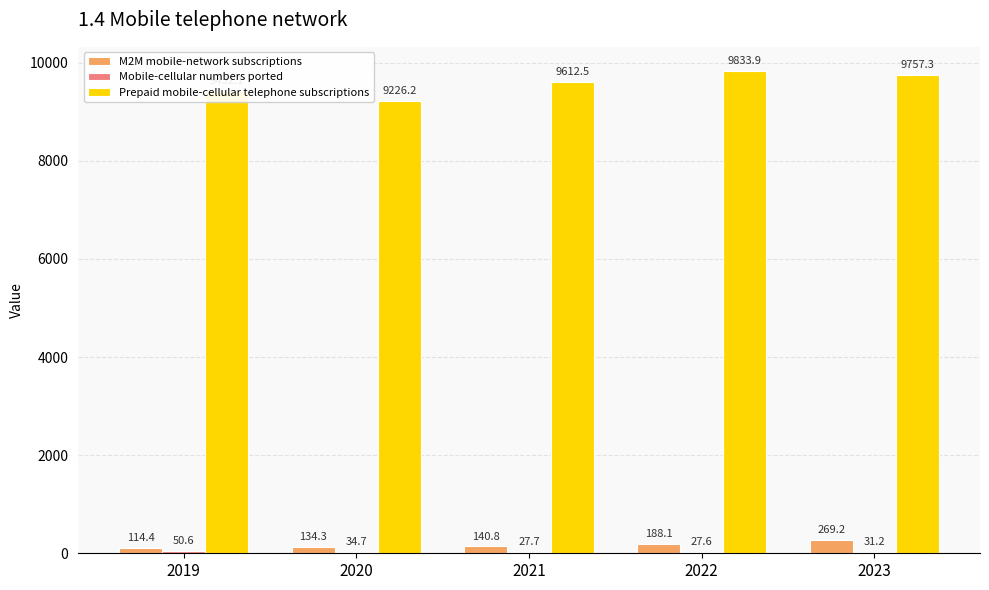

The value of Prepaid mobile-cellular telephone subscriptions at 2022 is 9833.9. True or false?

True